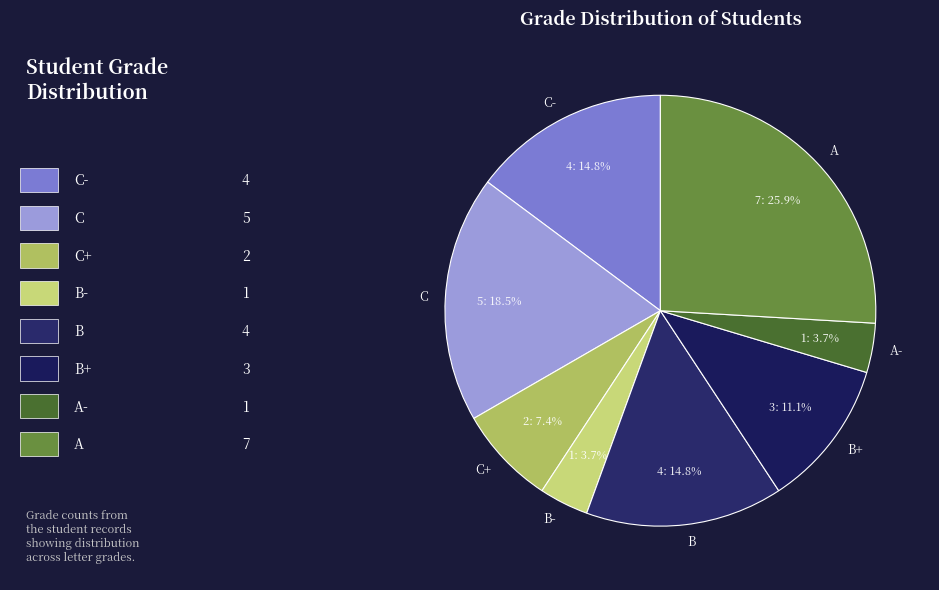

Count the number of slices in the pie.

8